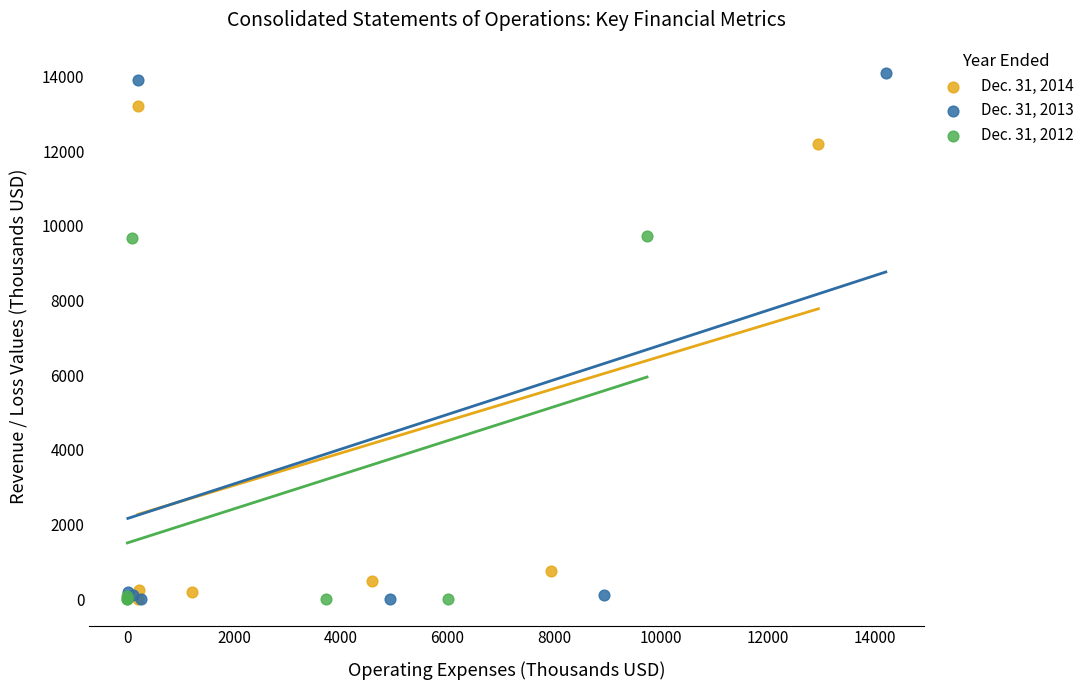

What are all the series names shown in the legend?

Dec. 31, 2014, Dec. 31, 2013, Dec. 31, 2012